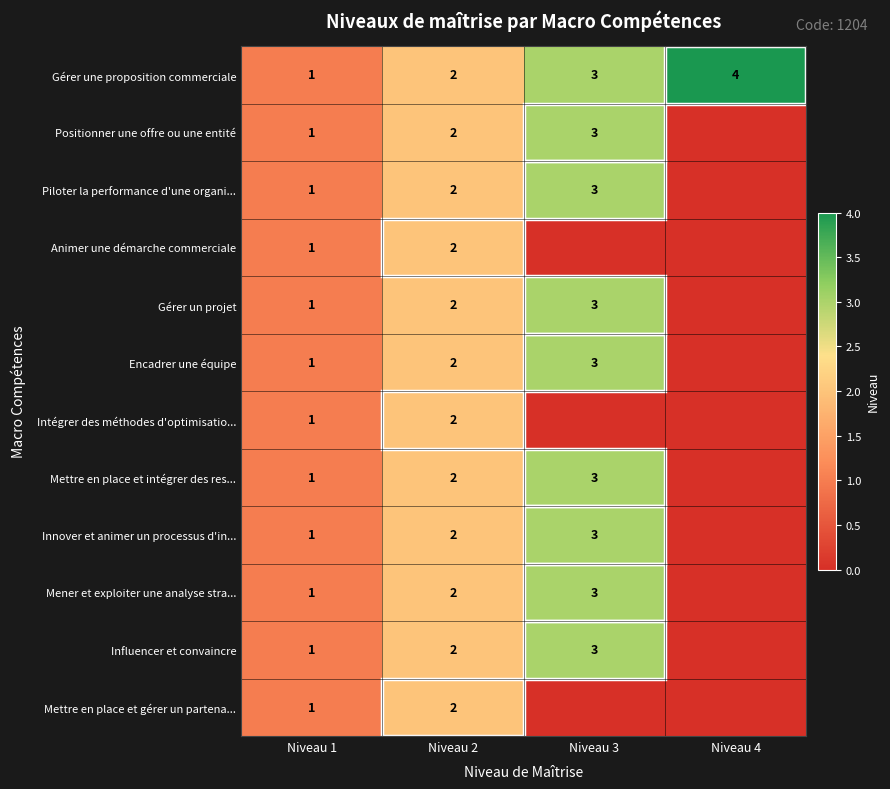

Is it true that Encadrer une équipe equals 3 at Niveau 3?

True